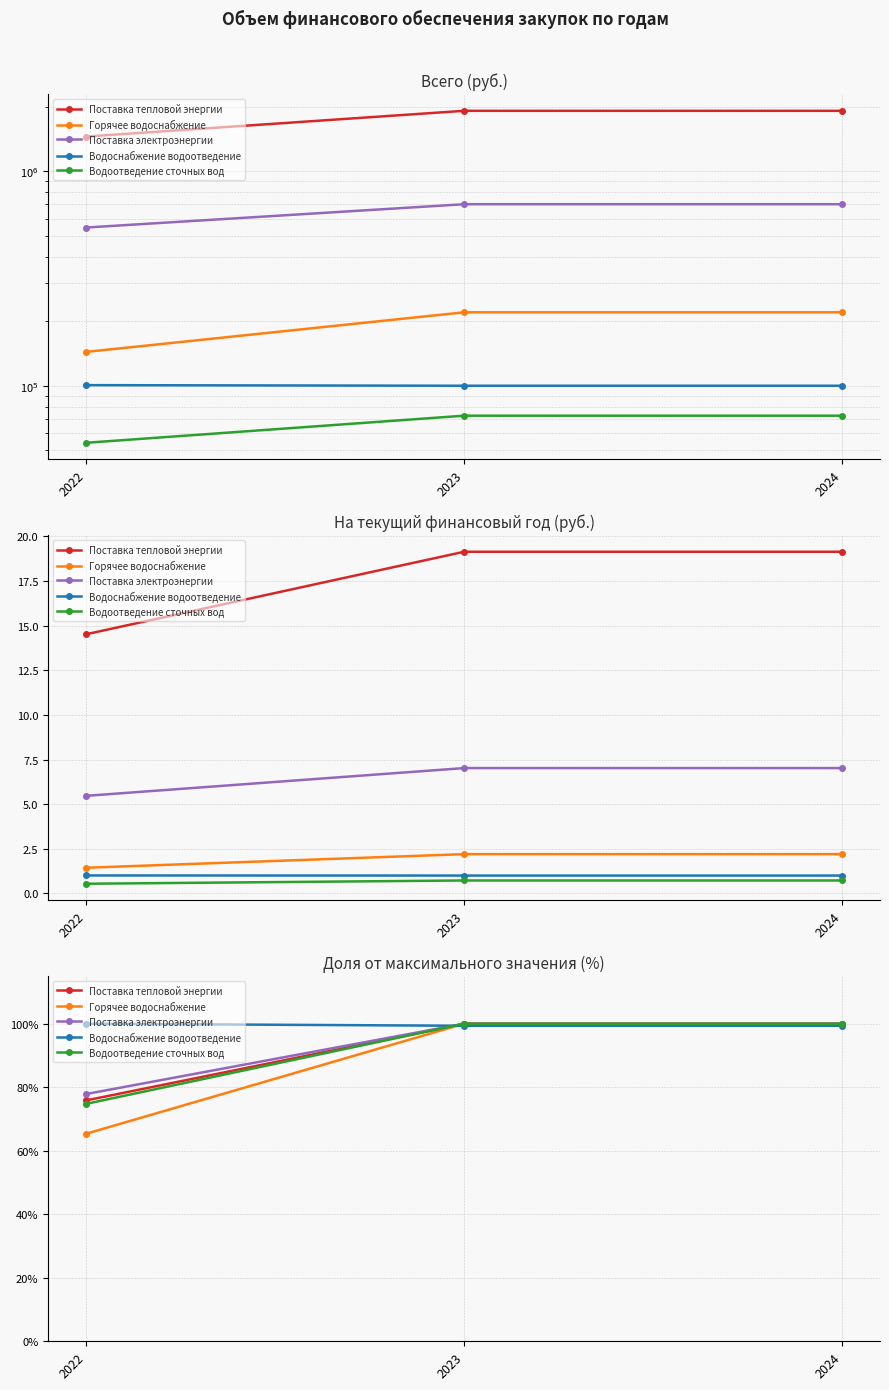

Is this an area chart (filled region under the line)?

No